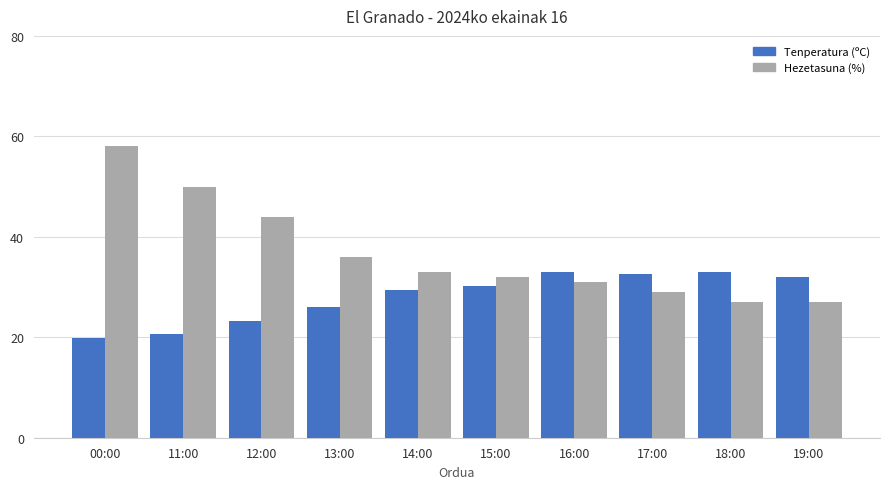

What is the minimum value for Hezetasuna (%)?

27.0